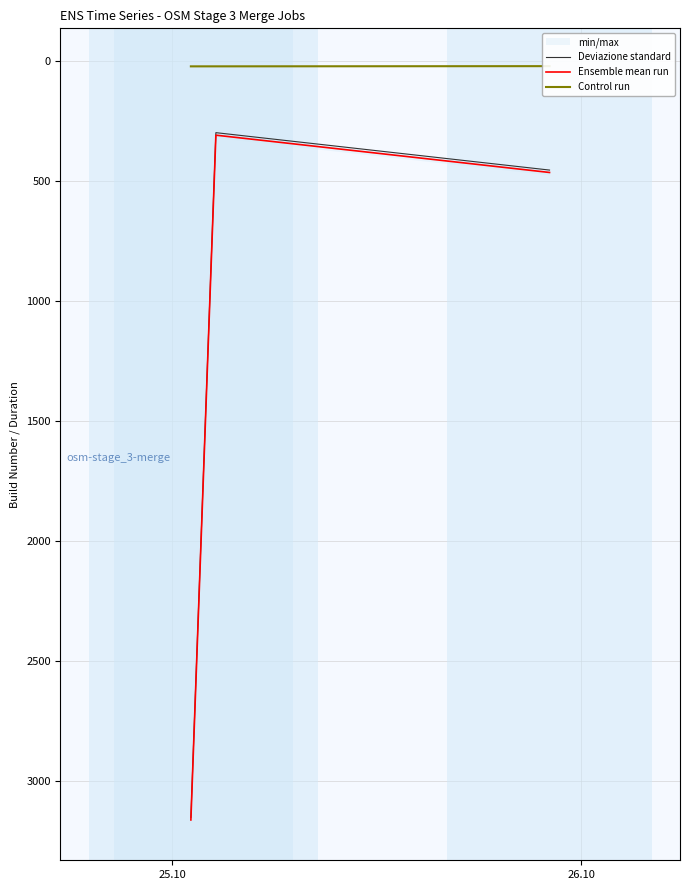

What is the difference between the maximum and minimum values in the Control run series?

0.9